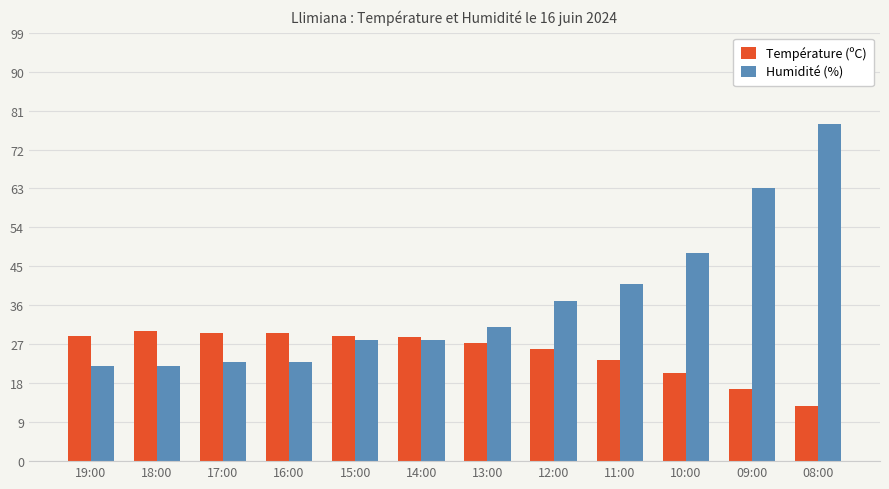

At which label does Température (ºC) first exceed 28?

19:00